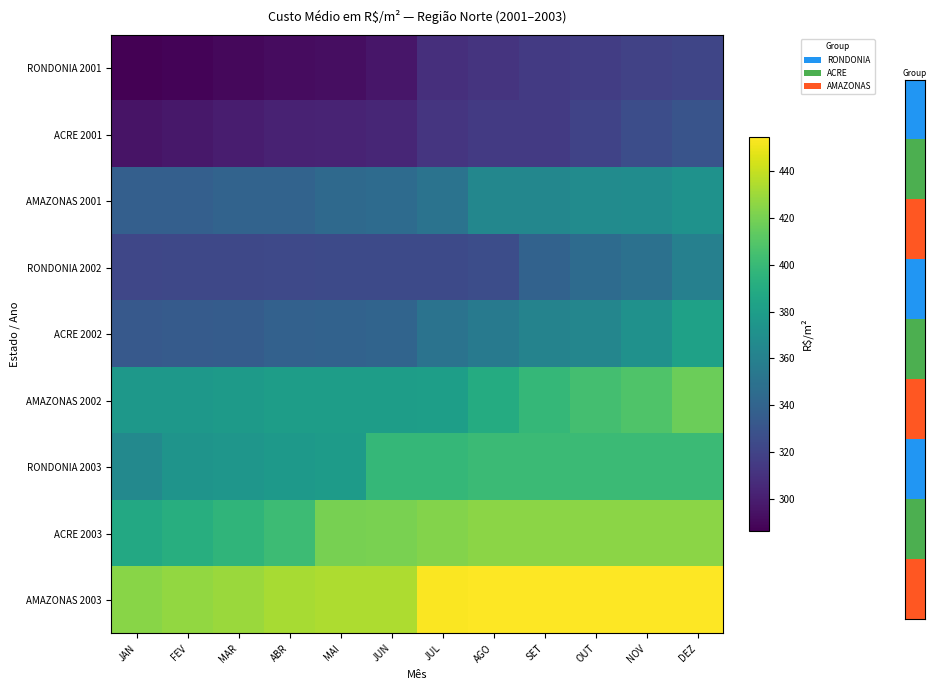

Reading right to left, transcribe all the data shown in this chart.

RONDONIA 2001: DEZ=321.4	NOV=319.3	OUT=316.9	SET=314.6	AGO=311.3	JUL=308.7	JUN=296.6	MAI=292.5	ABR=291.5	MAR=289.9	FEV=287.7	JAN=286.2
ACRE 2001: DEZ=329.7	NOV=326.0	OUT=320.3	SET=314.8	AGO=314.8	JUL=311.9	JUN=304.4	MAI=303.1	ABR=302.4	MAR=299.5	FEV=296.9	JAN=294.9
AMAZONAS 2001: DEZ=372.1	NOV=367.8	OUT=367.2	SET=364.4	AGO=364.2	JUL=350.6	JUN=345.3	MAI=343.6	ABR=340.0	MAR=339.6	FEV=337.3	JAN=337.0
RONDONIA 2002: DEZ=359.8	NOV=348.9	OUT=345.3	SET=339.0	AGO=325.9	JUL=324.3	JUN=324.2	MAI=324.2	ABR=323.6	MAR=322.8	FEV=322.6	JAN=321.9
ACRE 2002: DEZ=382.6	NOV=371.6	OUT=363.7	SET=361.6	AGO=355.0	JUL=350.3	JUN=340.6	MAI=339.4	ABR=338.2	MAR=335.2	FEV=334.7	JAN=333.4
AMAZONAS 2002: DEZ=416.4	NOV=408.4	OUT=404.3	SET=398.0	AGO=390.0	JUL=380.3	JUN=380.2	MAI=380.0	ABR=379.7	MAR=377.7	FEV=376.2	JAN=375.7
RONDONIA 2003: DEZ=401.0	NOV=401.0	OUT=401.0	SET=401.0	AGO=401.0	JUL=398.3	JUN=398.3	MAI=378.9	ABR=376.9	MAR=374.3	FEV=373.2	JAN=365.7
ACRE 2003: DEZ=425.1	NOV=425.1	OUT=425.1	SET=425.1	AGO=425.1	JUL=423.1	JUN=420.6	MAI=420.0	ABR=401.4	MAR=396.1	FEV=391.9	JAN=387.9
AMAZONAS 2003: DEZ=454.6	NOV=454.6	OUT=454.6	SET=454.6	AGO=454.6	JUL=453.6	JUN=434.1	MAI=433.9	ABR=432.7	MAR=429.5	FEV=427.5	JAN=424.6